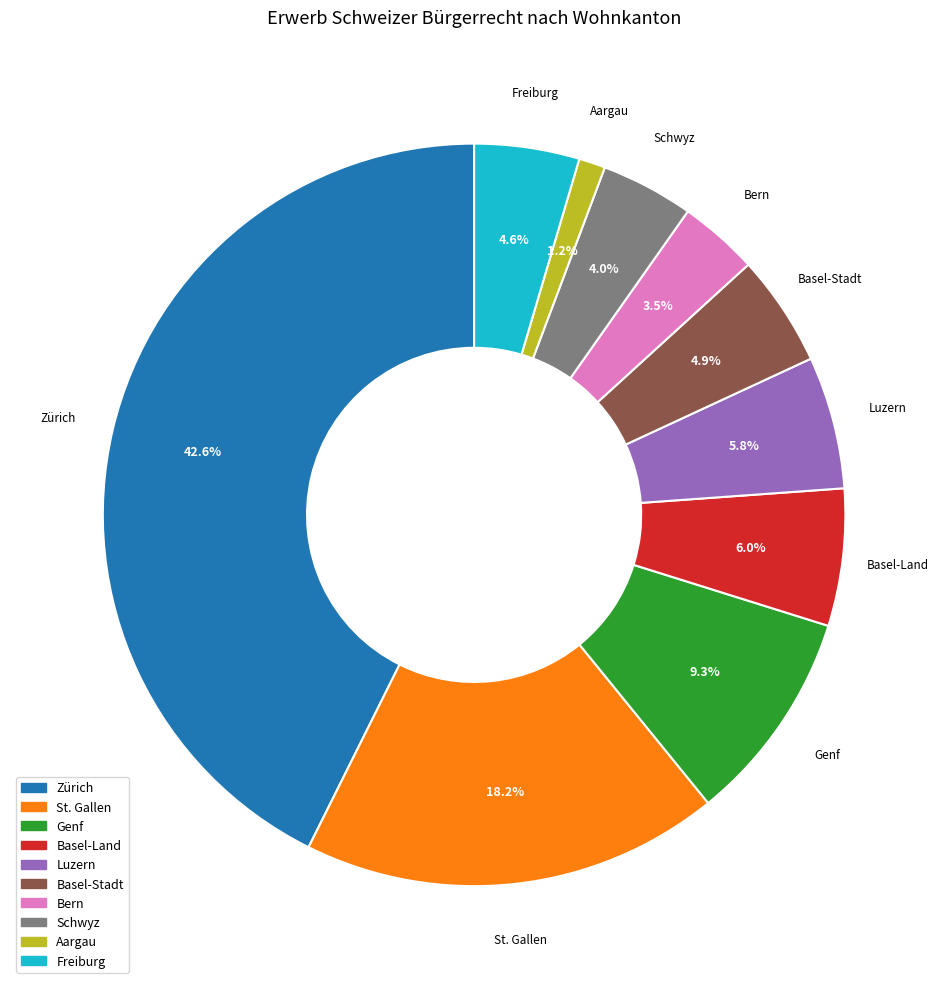

To the nearest percent, what percentage of the pie is Zürich?

43%